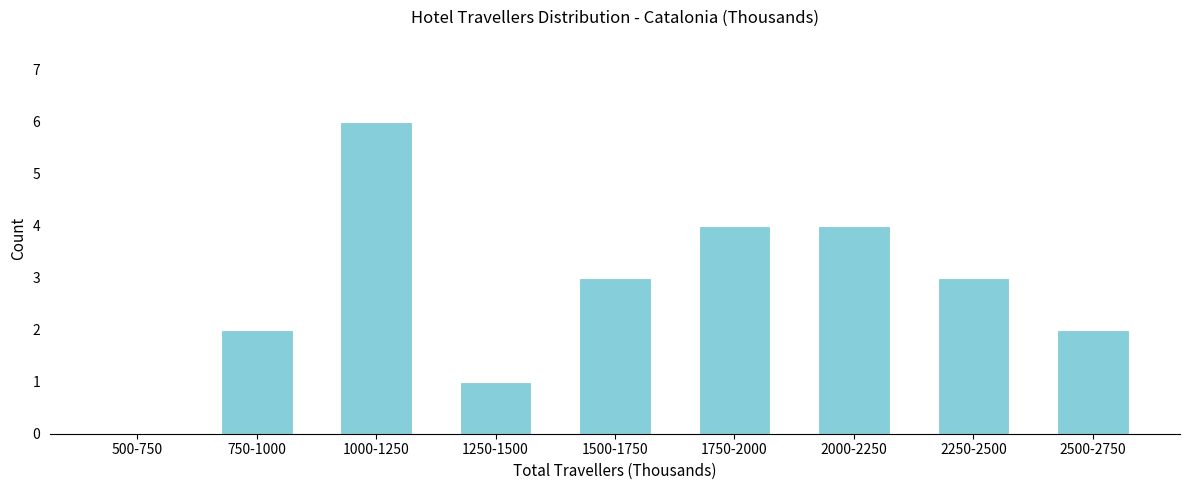

Reading right to left, list all the values displayed in this chart.

2500-2750=2	2250-2500=3	2000-2250=4	1750-2000=4	1500-1750=3	1250-1500=1	1000-1250=6	750-1000=2	500-750=0